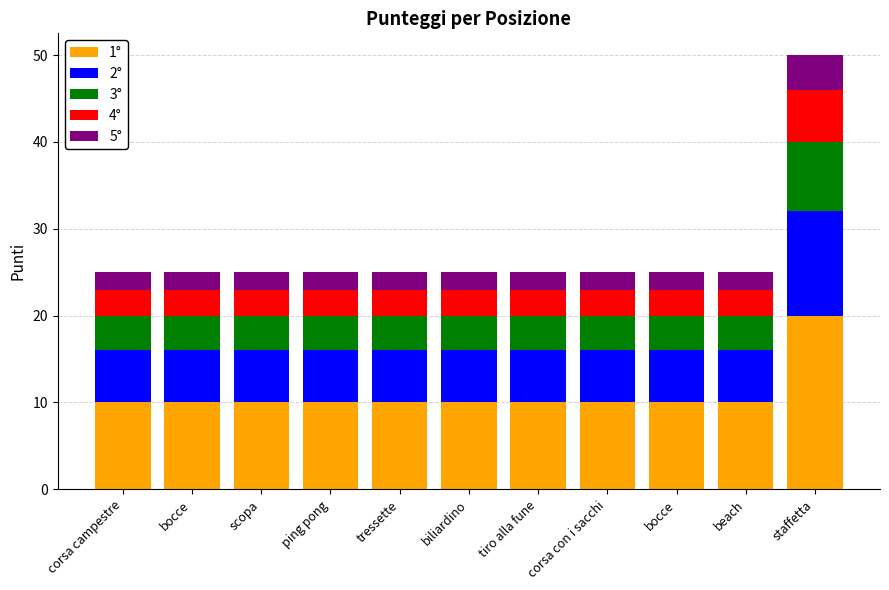

At scopa, list the series in order from largest to smallest.

1°, 2°, 3°, 4°, 5°